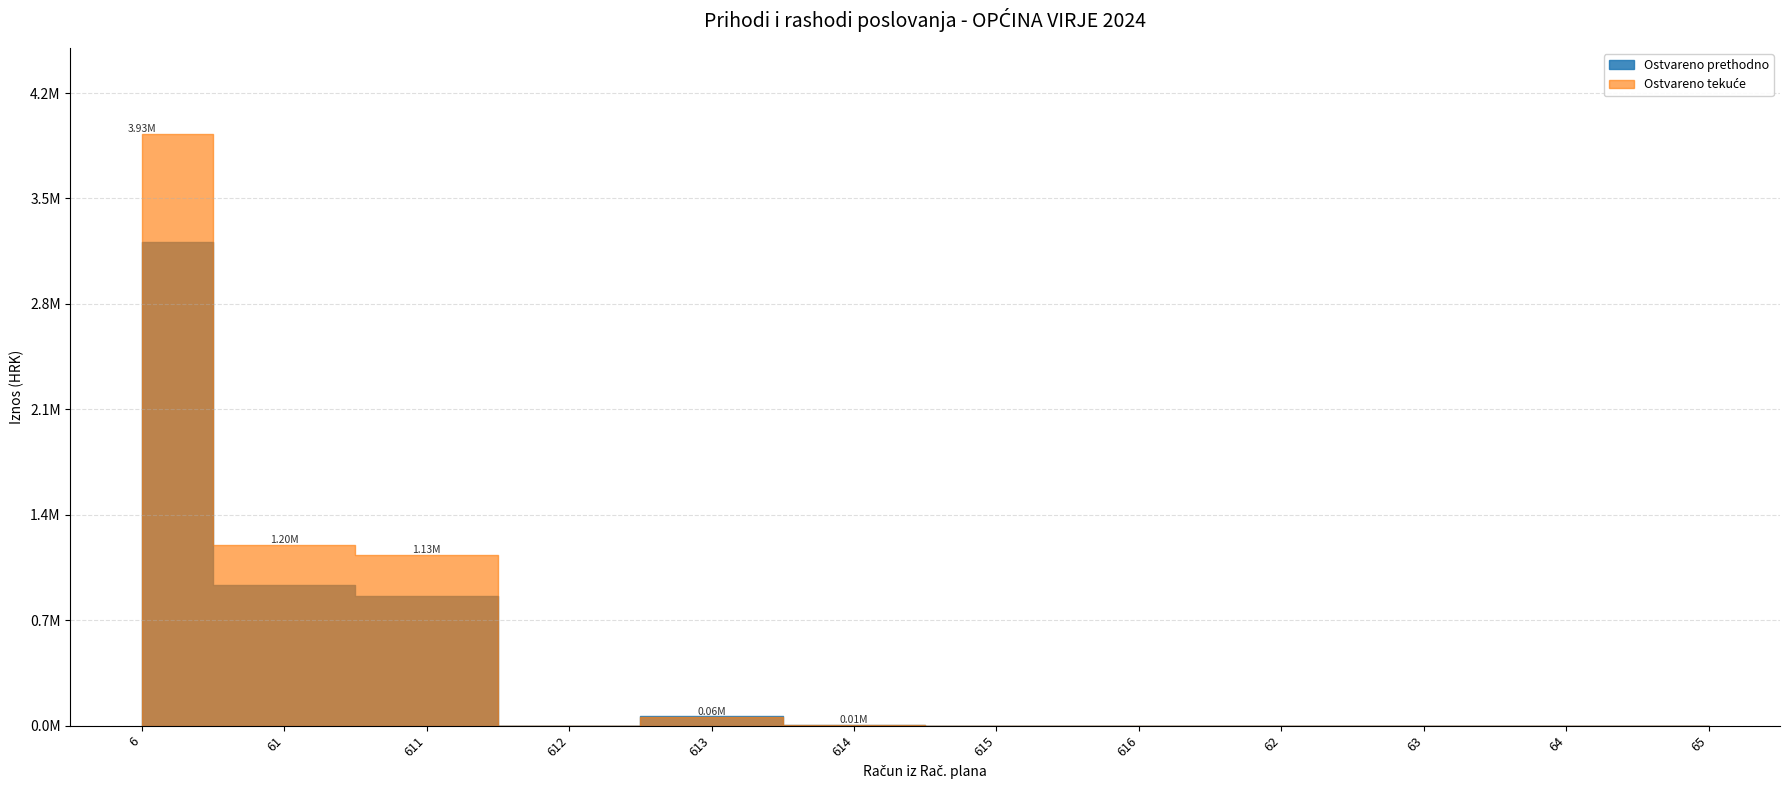

Reading left to right, what are all the values shown in this chart?

Ostvareno prethodno: 3211954.2	932051.7	860314.7	0.0	65294.0	6443.0	0.0	0.0	0.0	0.0	0.0	0.0
Ostvareno tekuće: 3927592.7	1197108.6	1130410.7	0.0	59500.1	7197.8	0.0	0.0	0.0	0.0	0.0	0.0